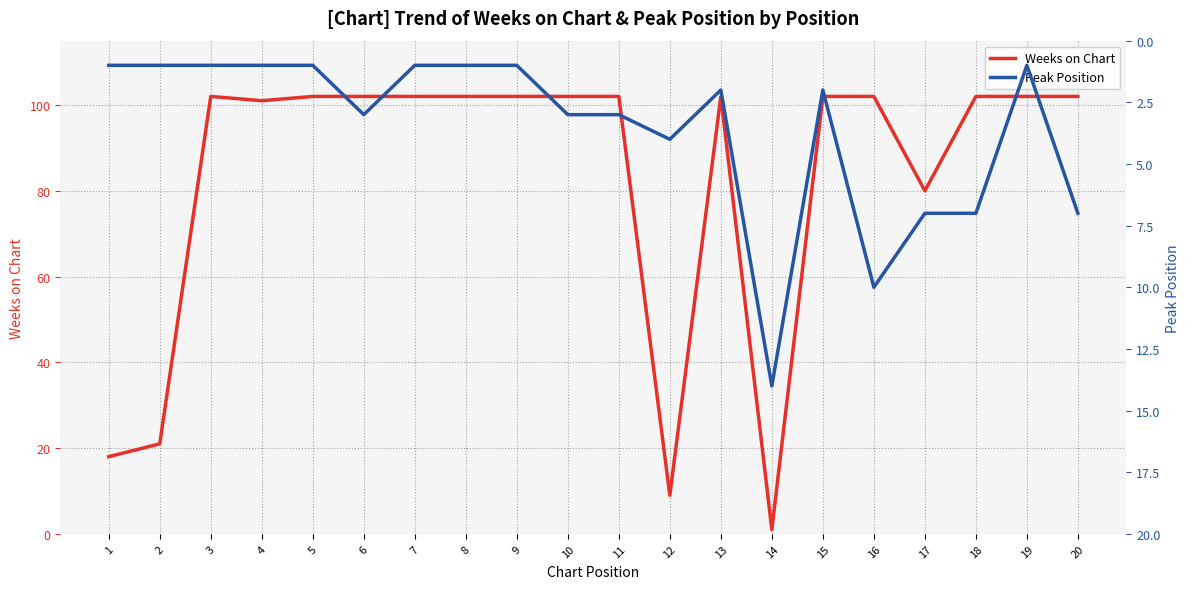

Count the number of data series in this chart.

2